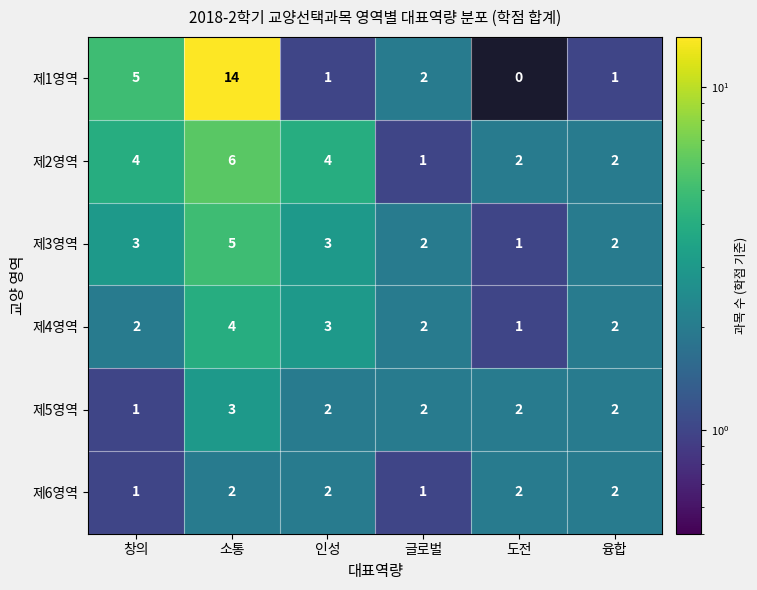

What is the spread (max minus min) of values at 융합?

1